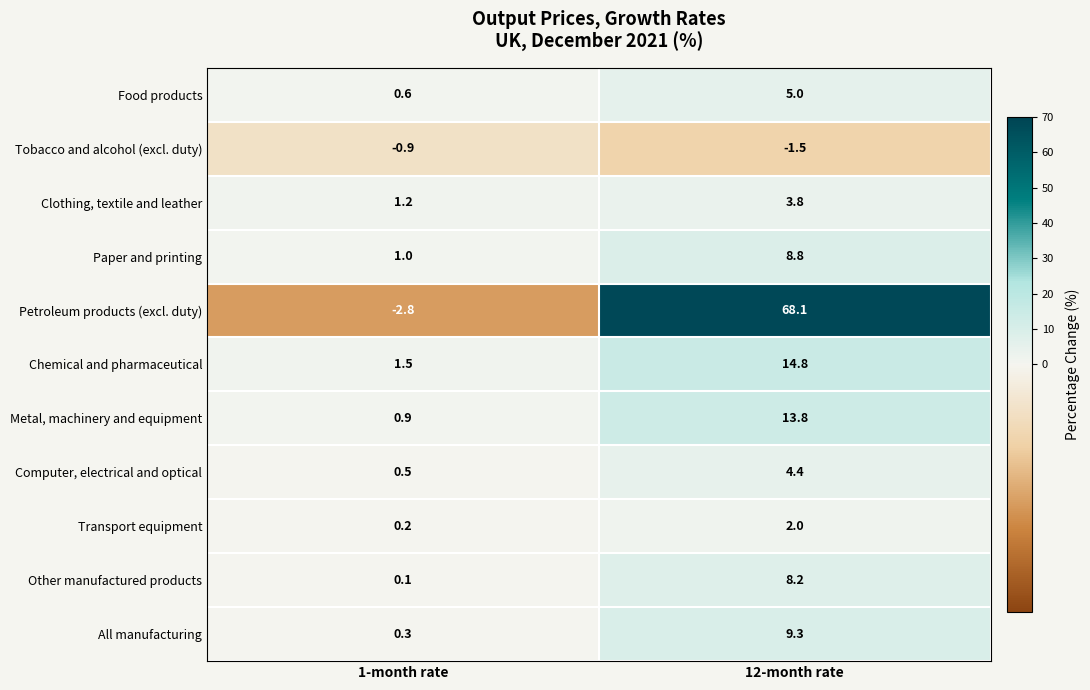

List the series in order of their peak value, lowest first.

Tobacco and alcohol (excl. duty), Transport equipment, Clothing, textile and leather, Computer, electrical and optical, Food products, Other manufactured products, Paper and printing, All manufacturing, Metal, machinery and equipment, Chemical and pharmaceutical, Petroleum products (excl. duty)